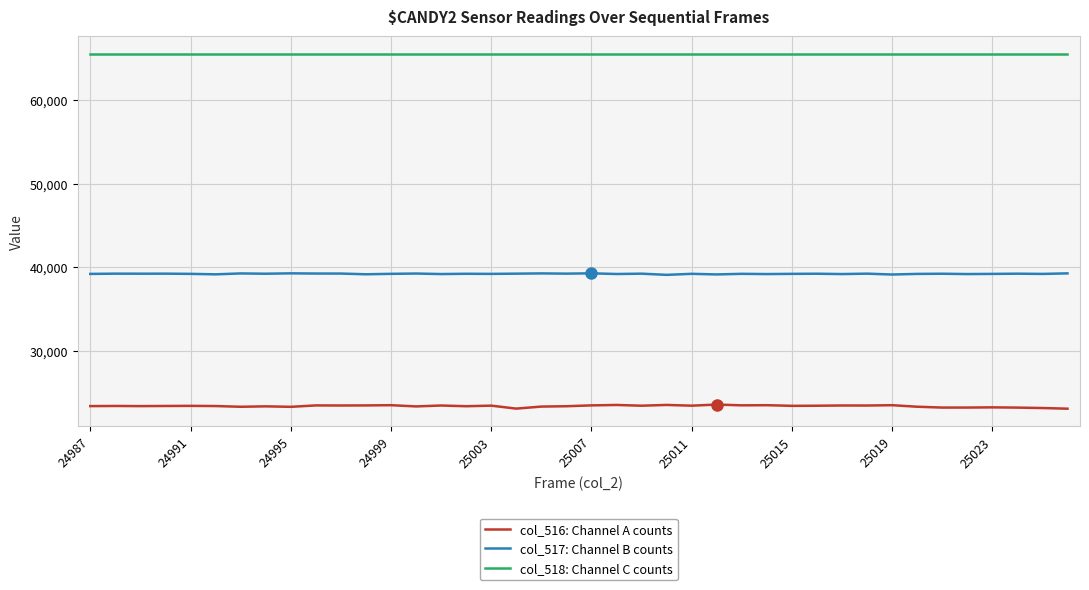

What is the difference between the maximum and second lowest values in the col_516: Channel A counts series?

484